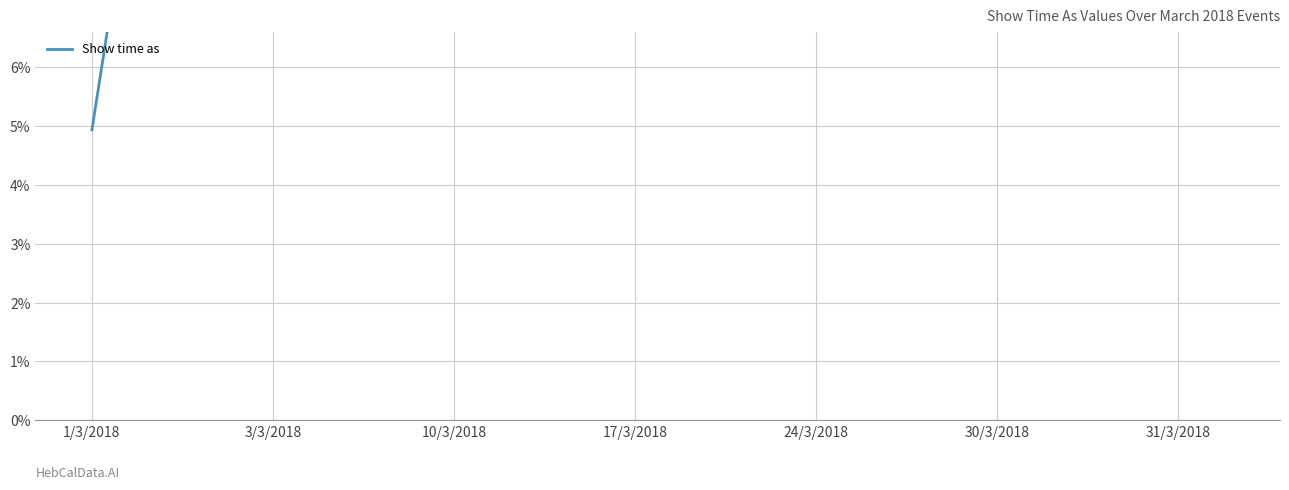

What position from the right is 24/3/2018?

10